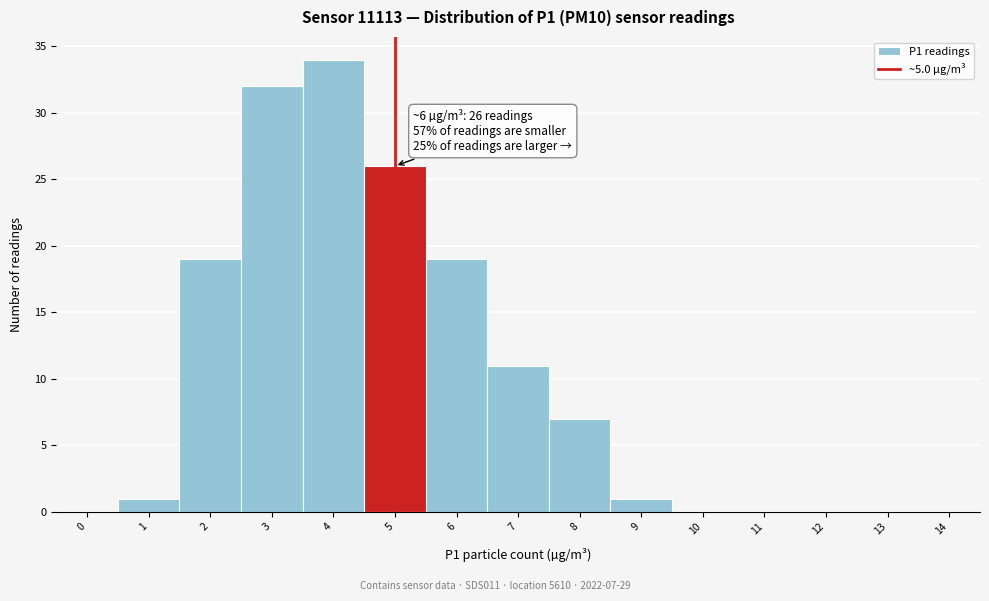

Reading left to right, what are all the values shown in this chart?

0=0	1=1	2=19	3=32	4=34	5=26	6=19	7=11	8=7	9=1	10=0	11=0	12=0	13=0	14=0